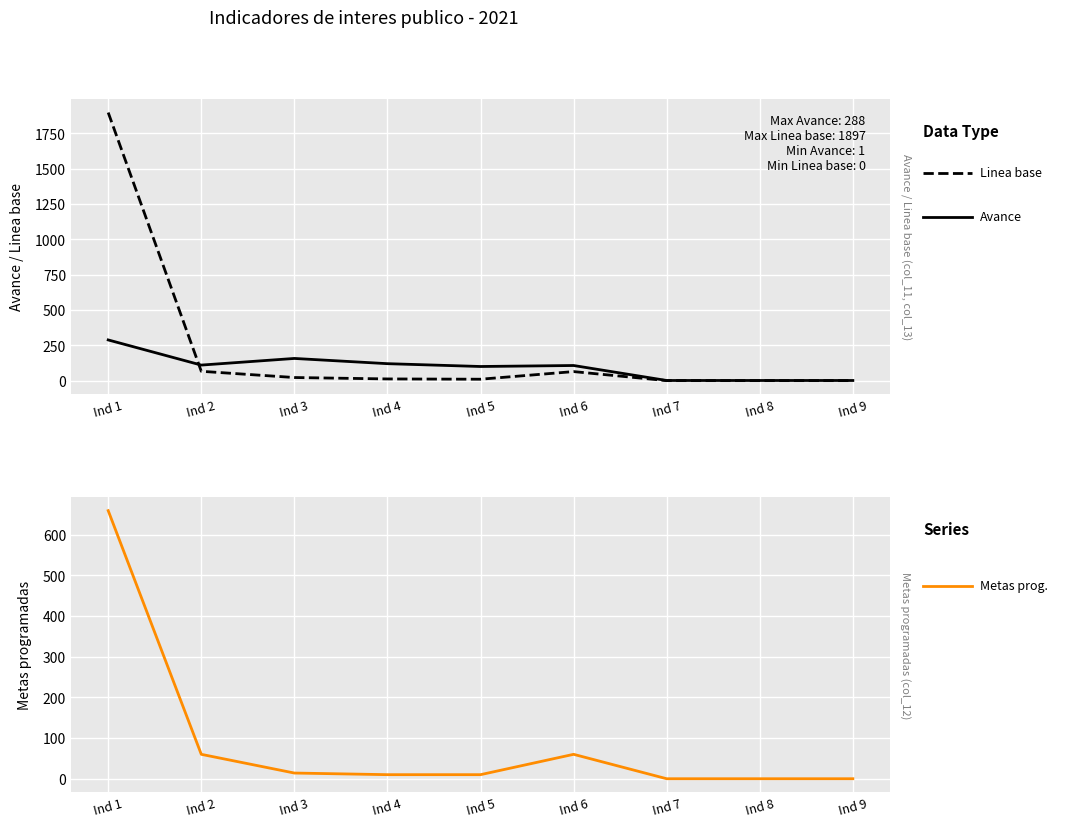

How many interior local peaks does the Metas programadas (col_12) series have?

1